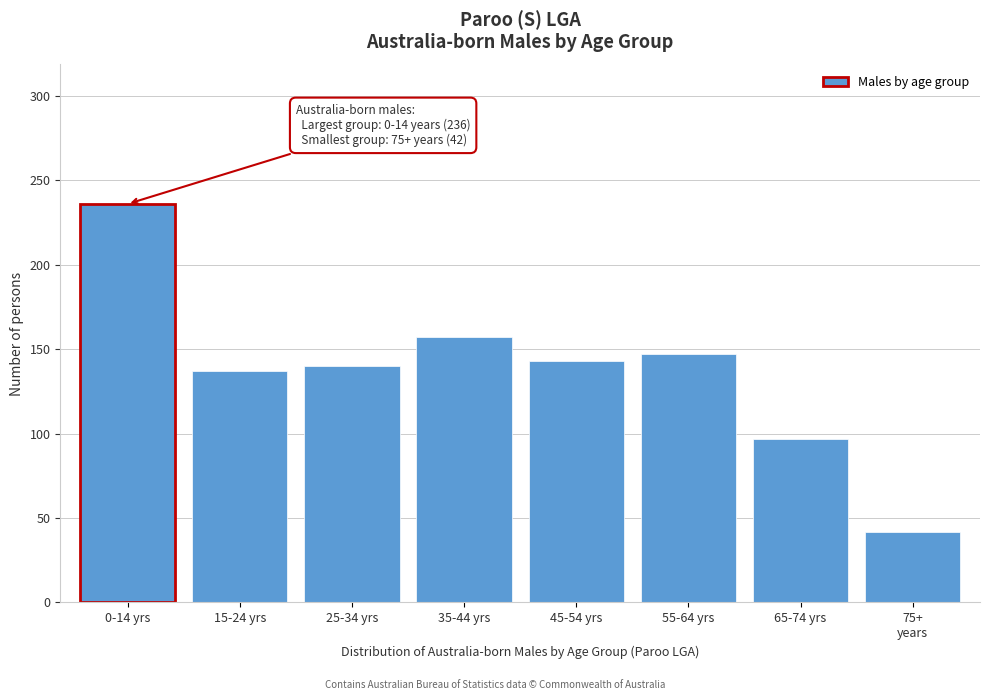

Reading right to left, transcribe all the data shown in this chart.

42	97	147	143	157	140	137	236